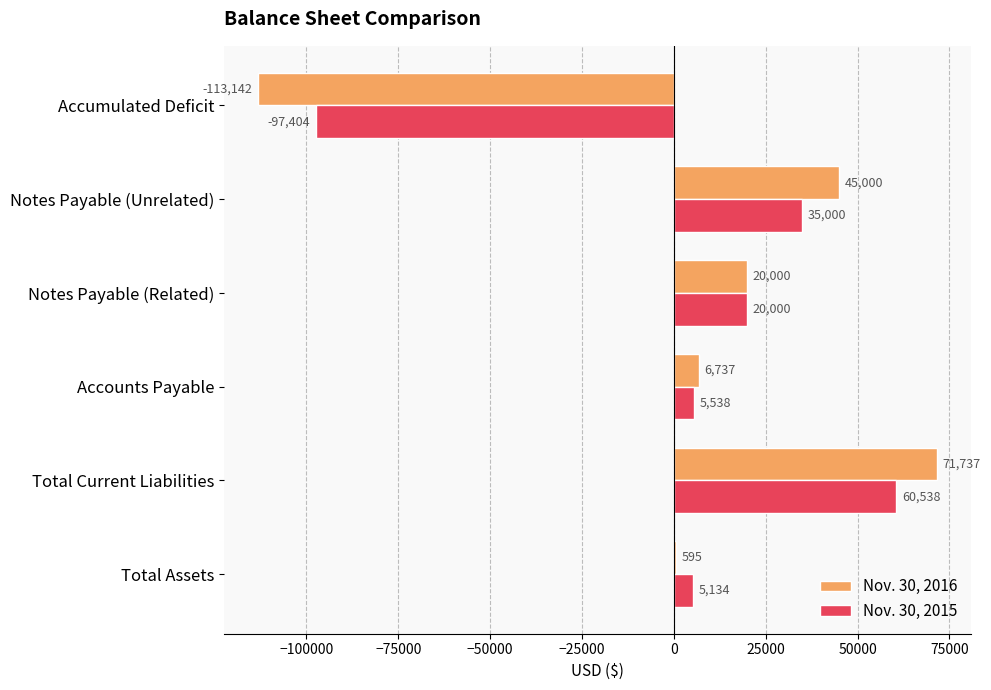

The Nov. 30, 2015 series shows -97404 at Accumulated Deficit. True or false?

True